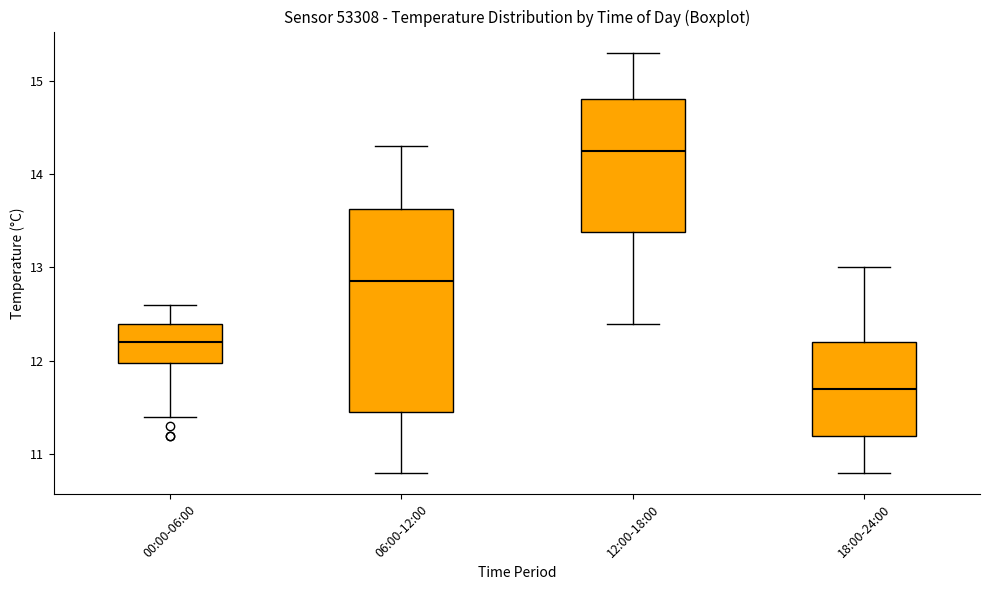

Which box's median line is the highest?

12:00-18:00